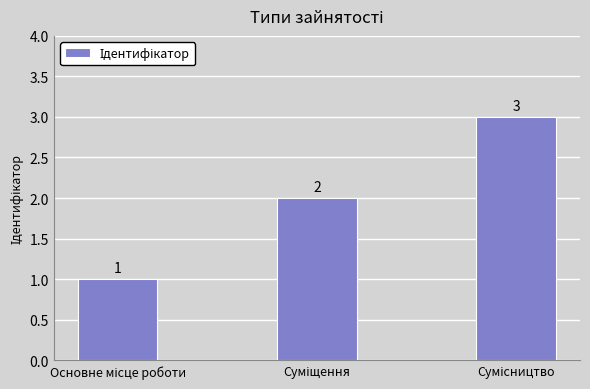

Count the values in the range 1 to 3.

3